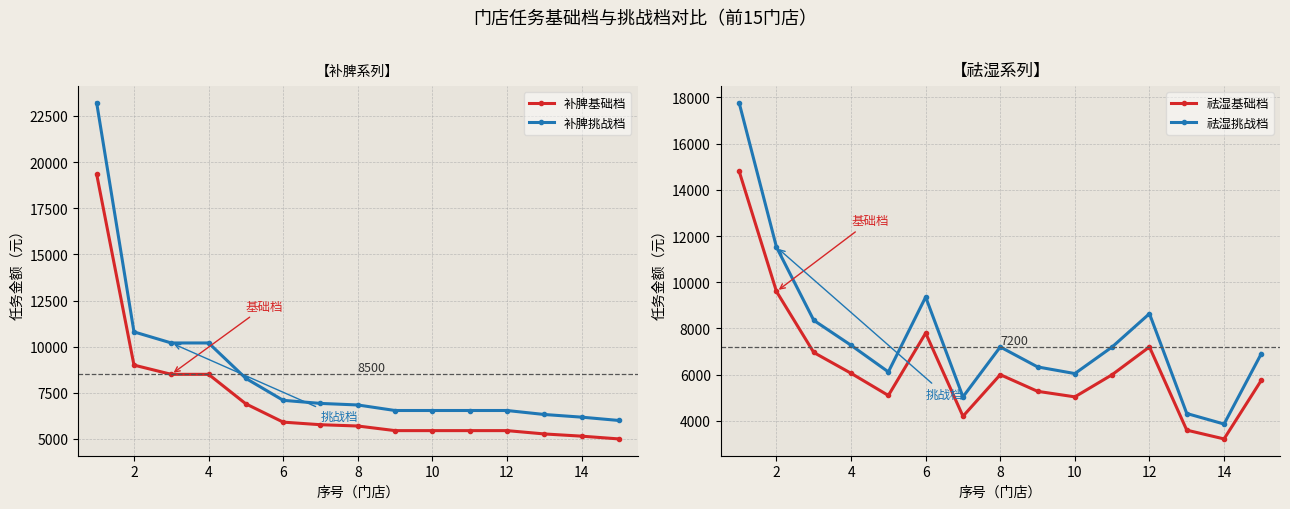

The value of 祛湿挑战档 at 12 is 2574. True or false?

False